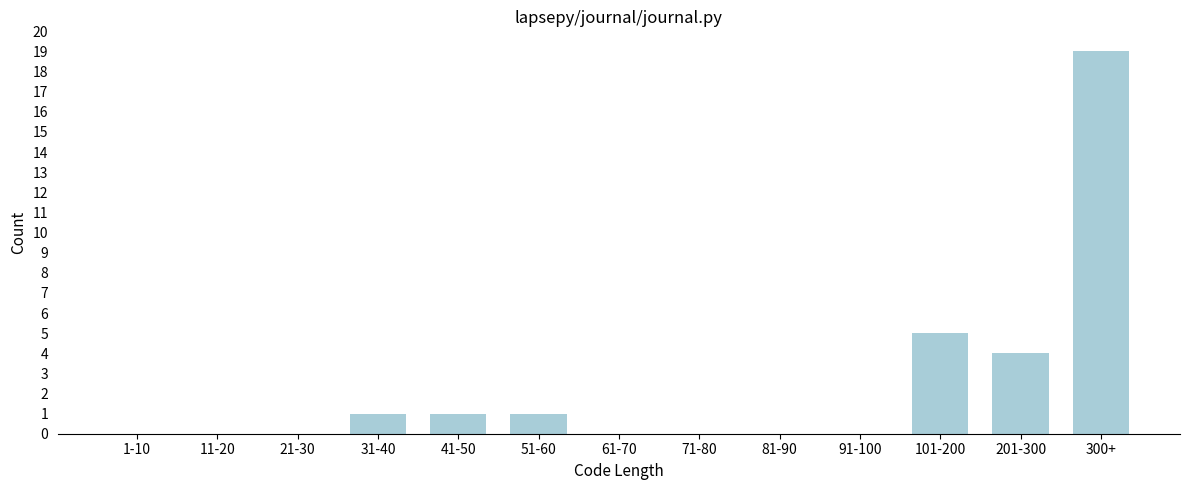

Reading left to right, transcribe all the data shown in this chart.

1-10=0	11-20=0	21-30=0	31-40=1	41-50=1	51-60=1	61-70=0	71-80=0	81-90=0	91-100=0	101-200=5	201-300=4	300+=19